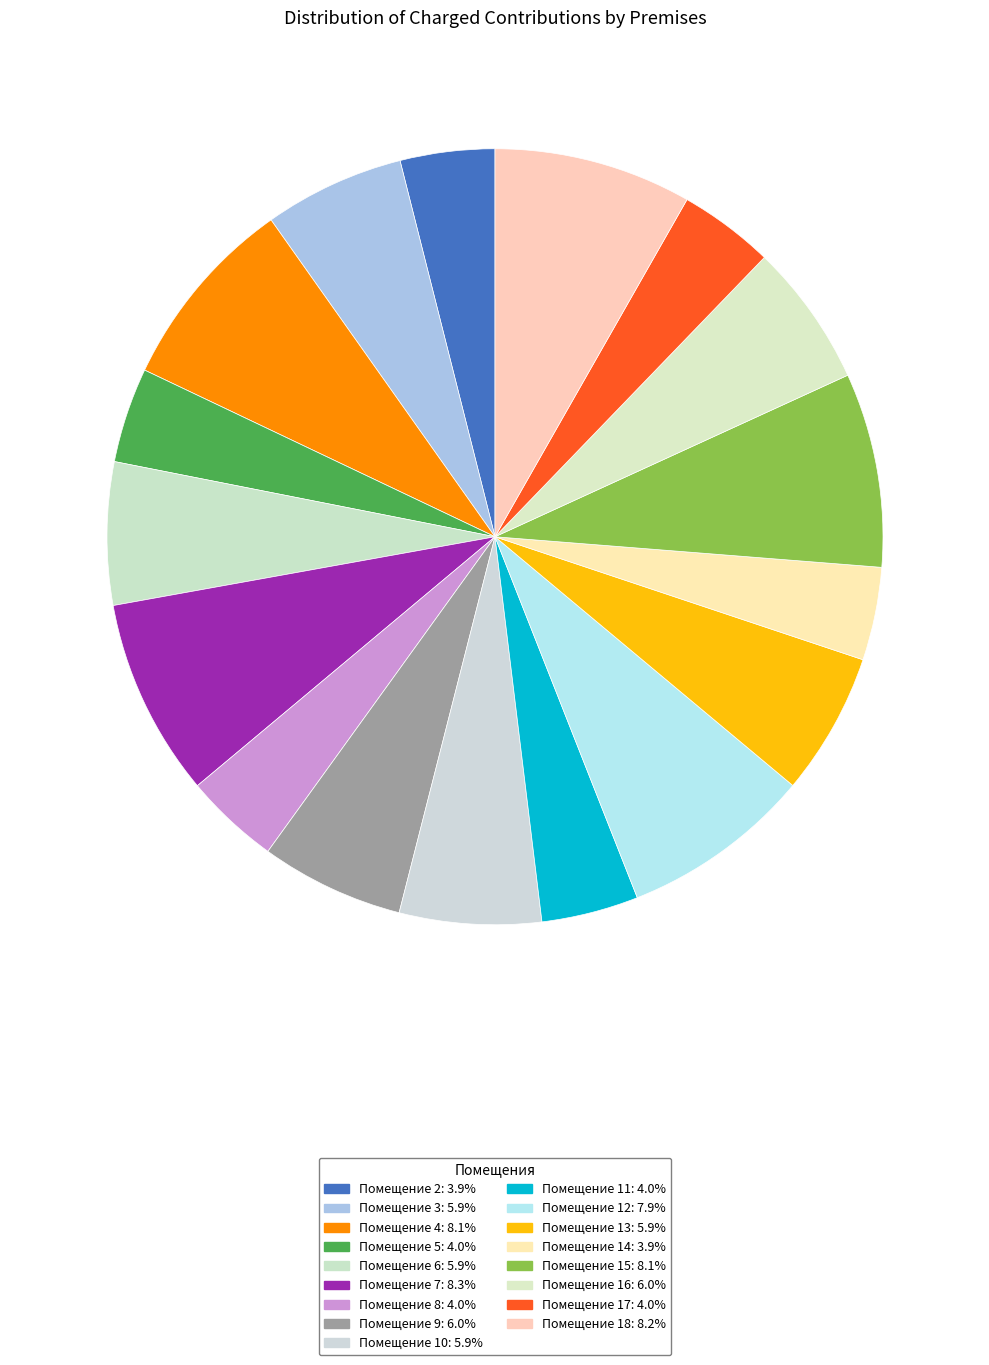

How many segments does this pie chart have?

17